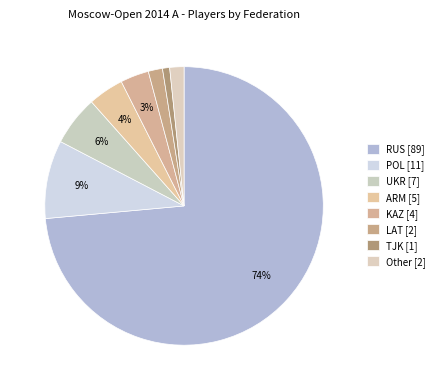

How many slices are in this pie chart?

8